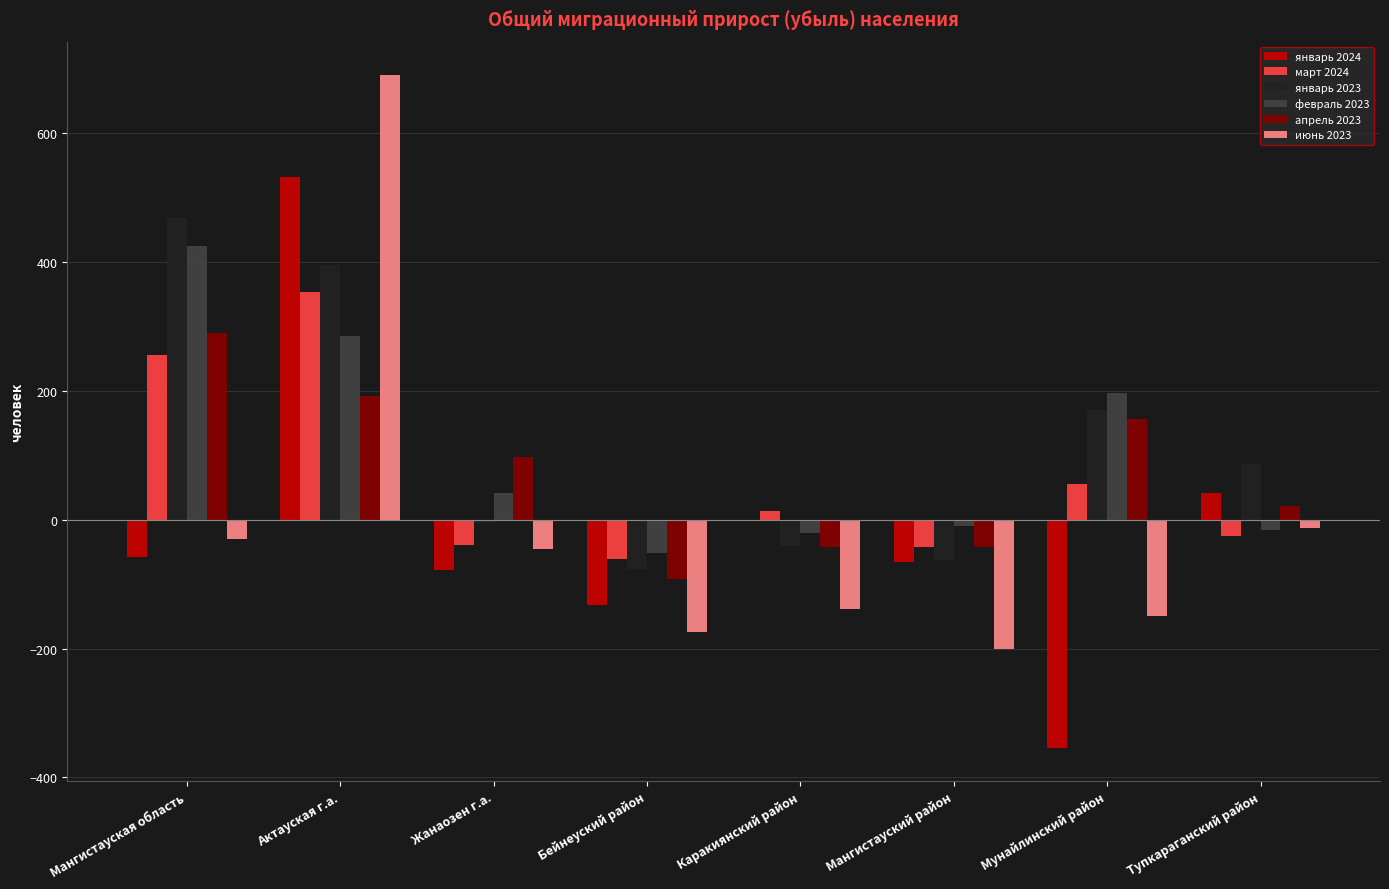

What is the spread (max minus min) of values at Тупкараганский район?

112